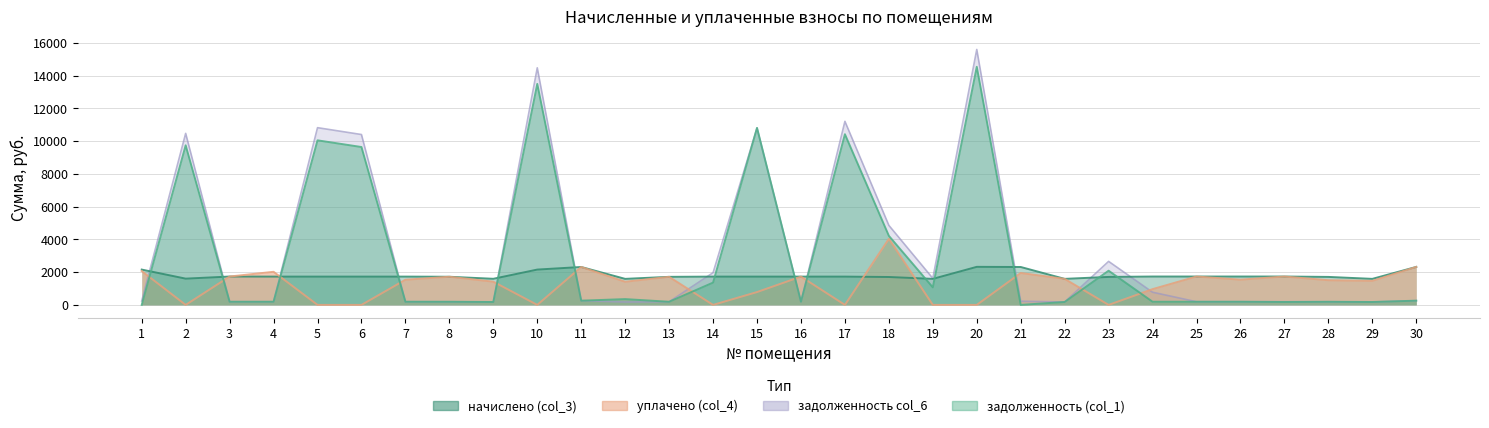

What is the difference between the maximum and minimum values in the задолженность (col_1) series?

14536.8